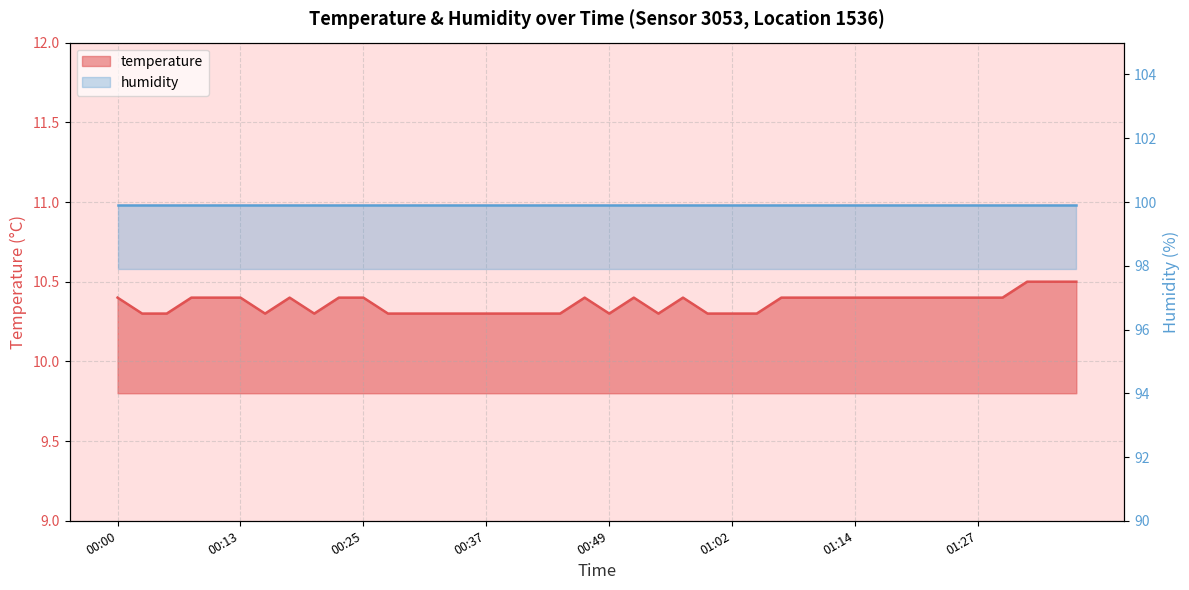

List the labels in order of value, largest first.

01:32, 01:34, 01:36, 00:00, 00:08, 00:10, 00:13, 00:18, 00:22, 00:25, 00:47, 00:52, 00:57, 01:07, 01:09, 01:12, 01:14, 01:17, 01:19, 01:22, 01:24, 01:27, 01:29, 00:03, 00:05, 00:15, 00:20, 00:27, 00:30, 00:32, 00:35, 00:37, 00:40, 00:42, 00:45, 00:49, 00:54, 00:59, 01:02, 01:04